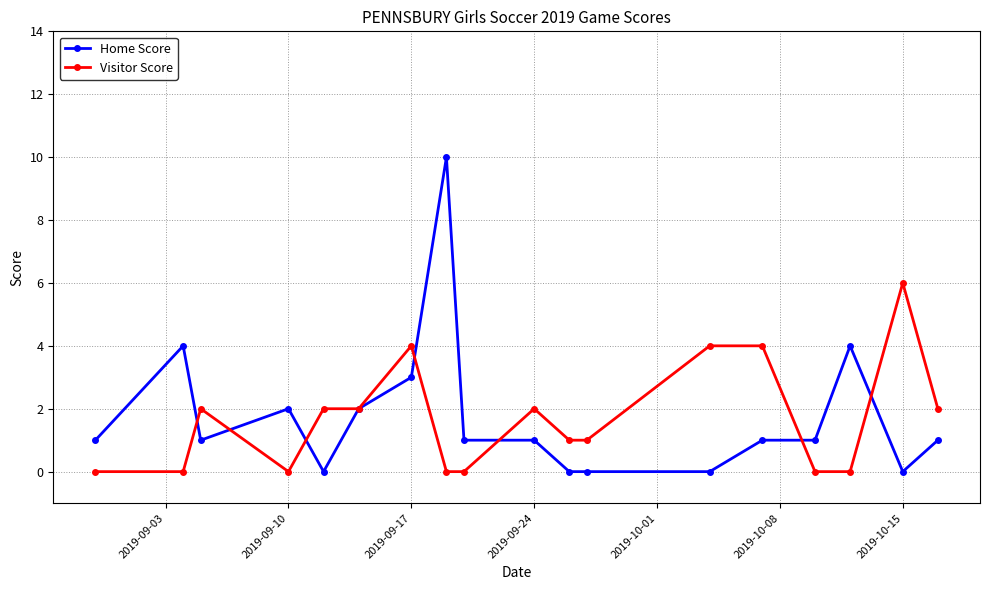

True or false: Home Score and Visitor Score intersect in this chart.

True